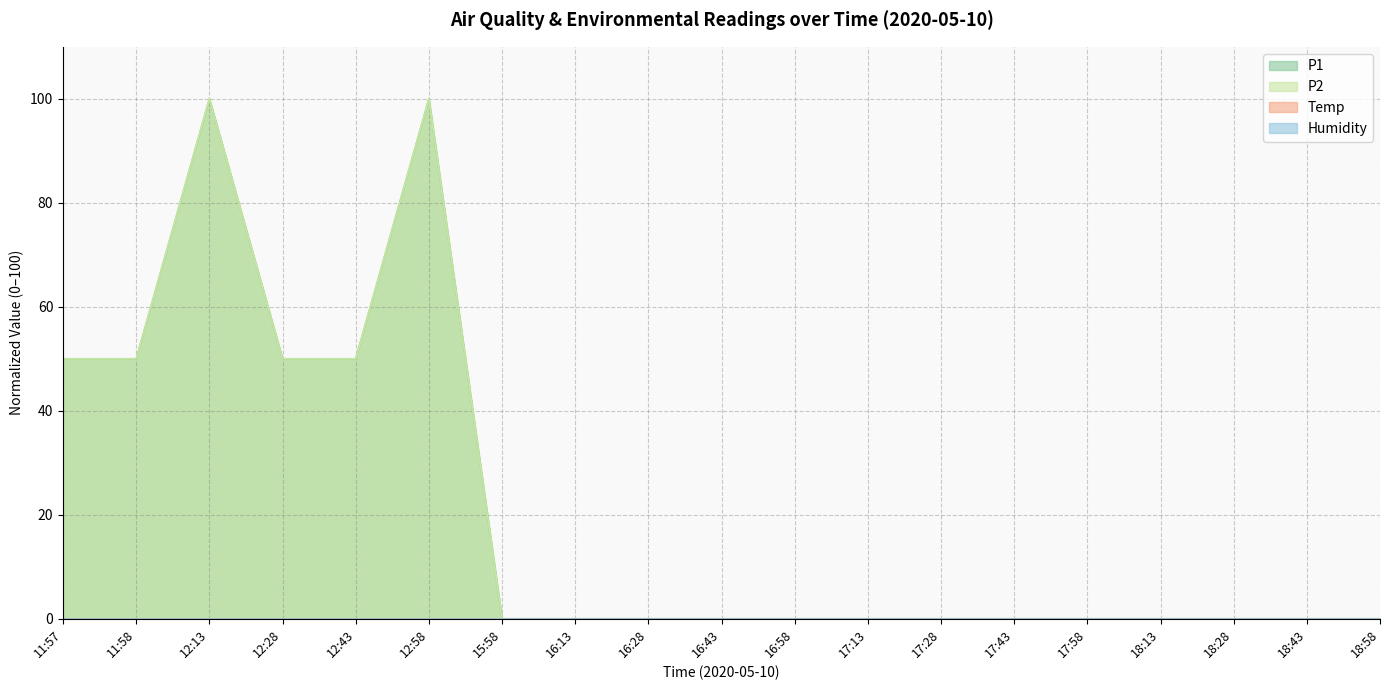

True or false: P1 has a value of 0 at 15:58.

True